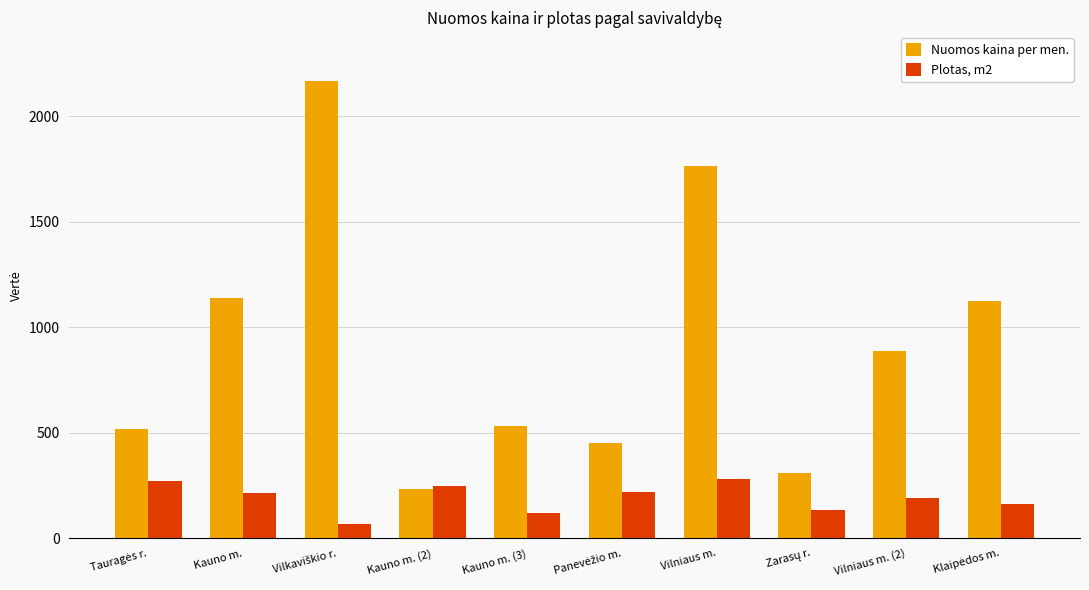

List the series in order of their overall mean, highest first.

Nuomos kaina per men., Plotas, m2